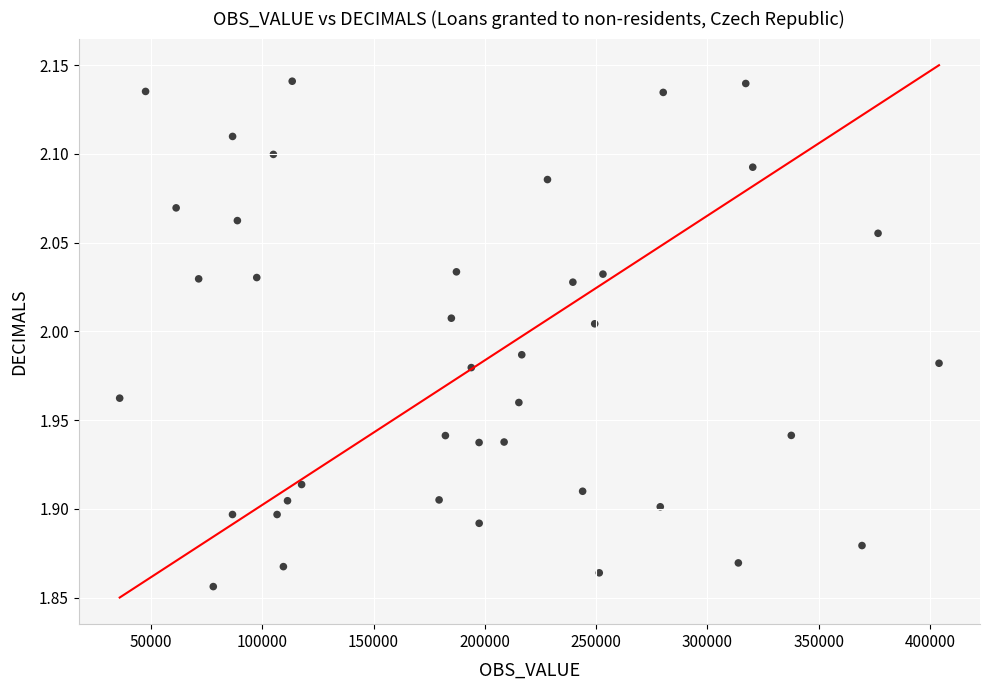

What is the range of Y values (max minus min)?

0.3